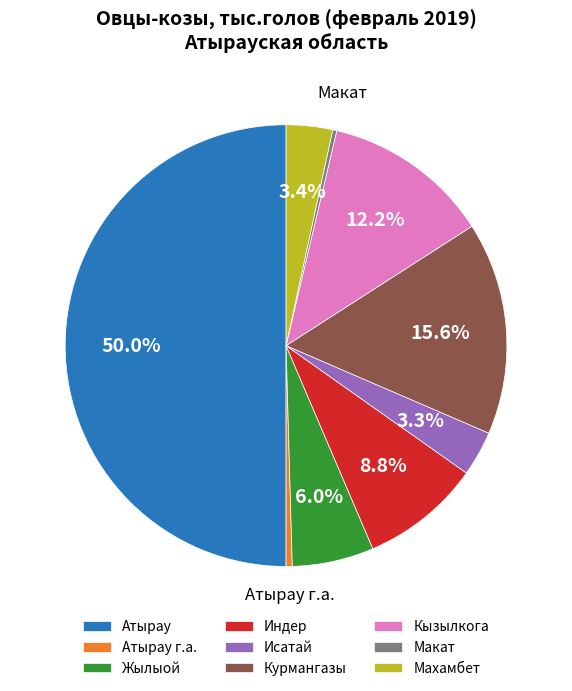

To the nearest percent, what is the combined percentage of Исатай and Индер?

12%